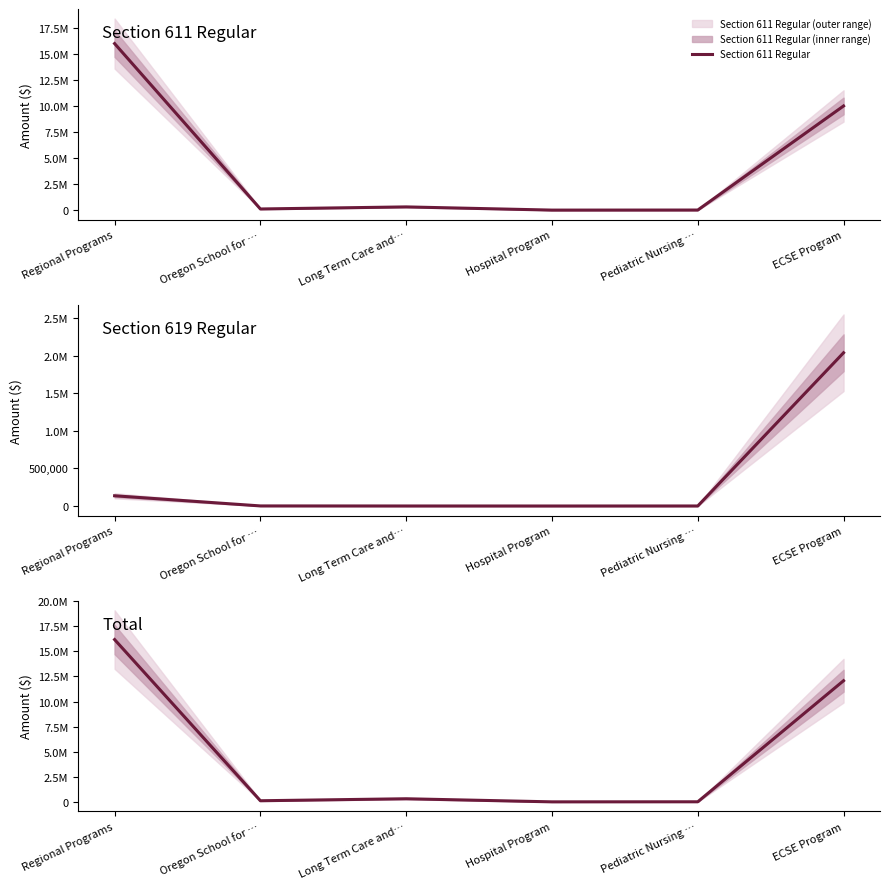

What is the total value across all series at Long Term Care and…?

646022